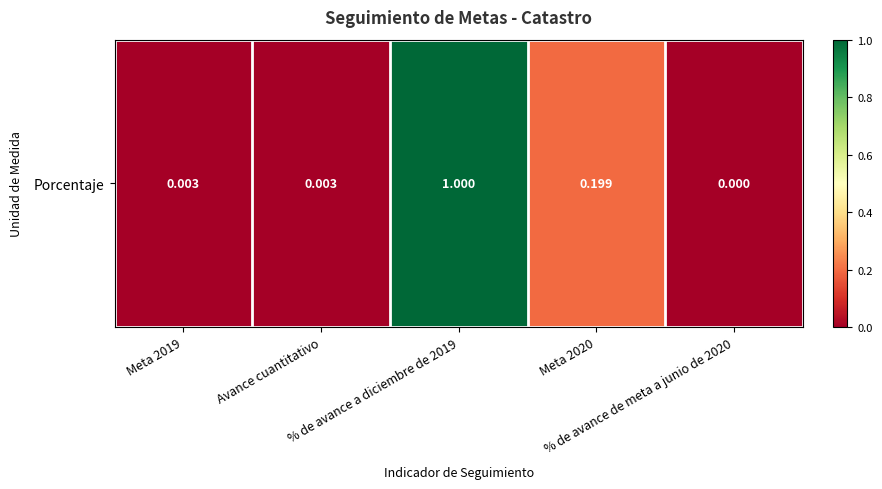

Rank the categories by value from highest to lowest.

% de avance a diciembre de 2019, Meta 2020, Meta 2019, Avance cuantitativo, % de avance de meta a junio de 2020